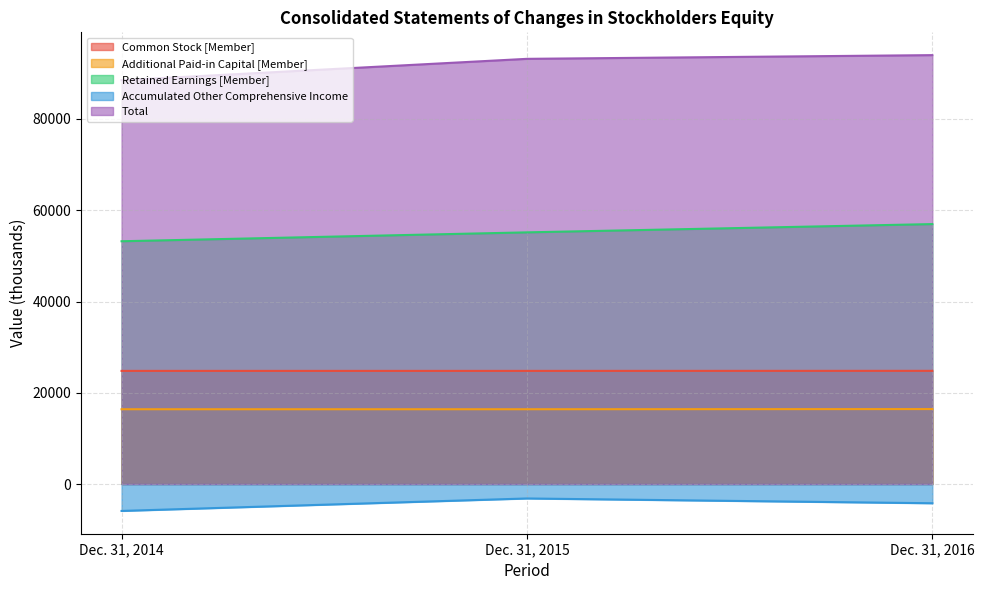

What is the total value across all series at Dec. 31, 2016?

187980